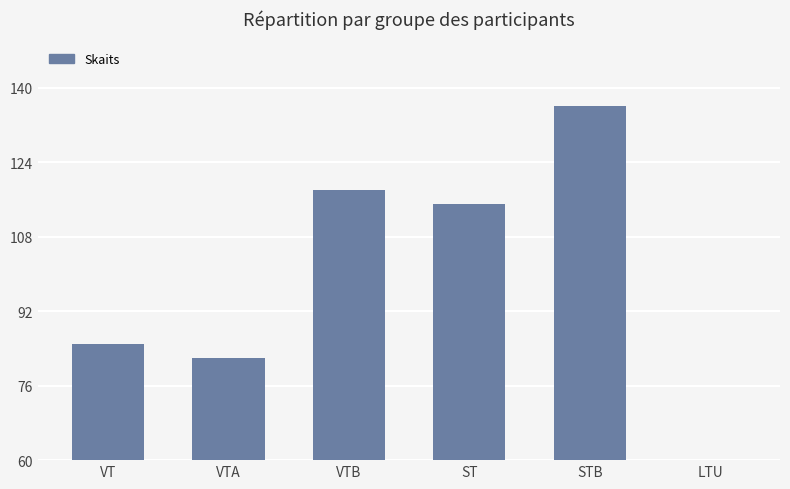

Which label corresponds to the largest value in the chart?

STB